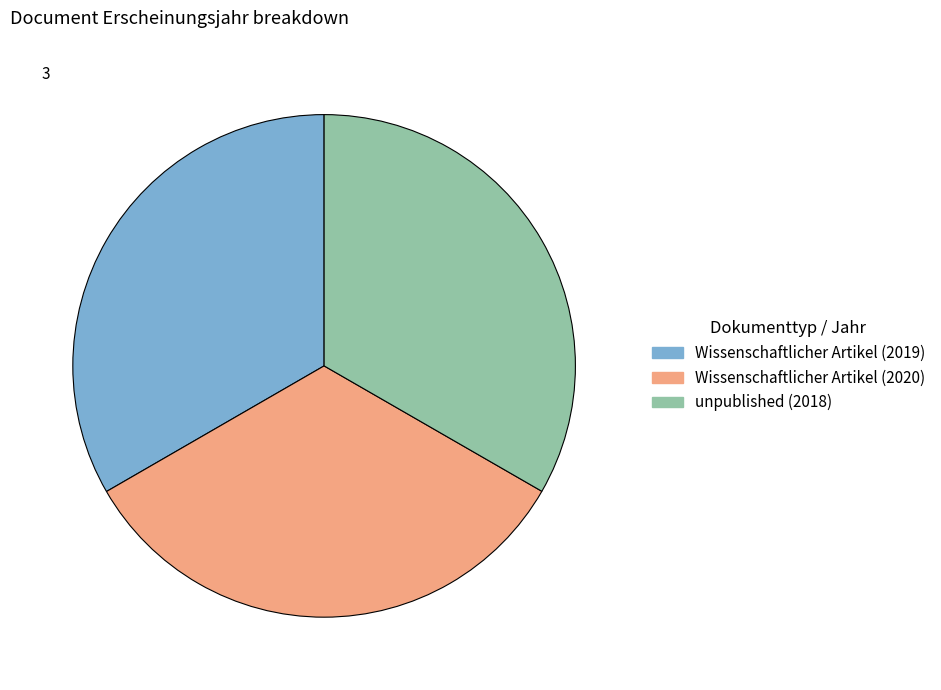

Combined, do unpublished (2018) and Wissenschaftlicher Artikel (2019) account for over 50%?

Yes